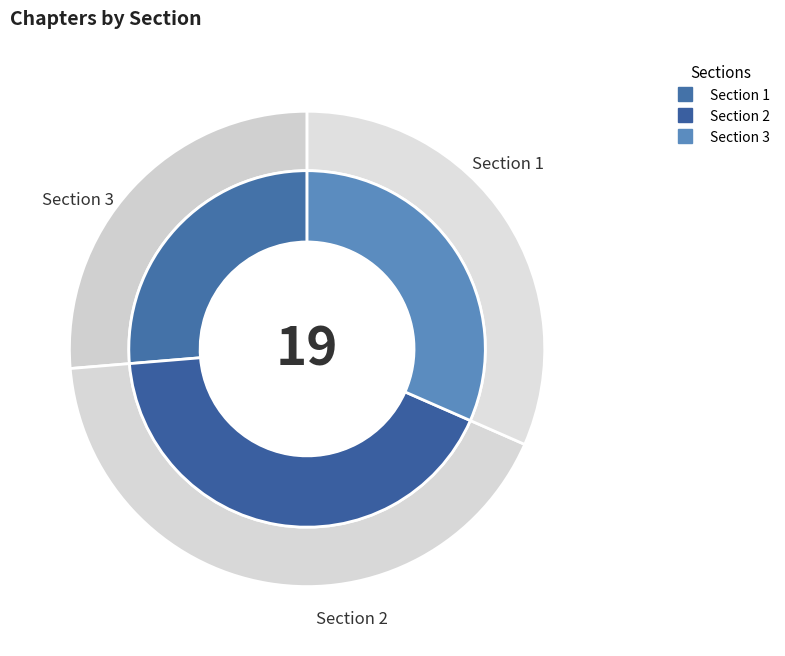

Combined, do Section 1 and Section 2 account for over 50%?

Yes